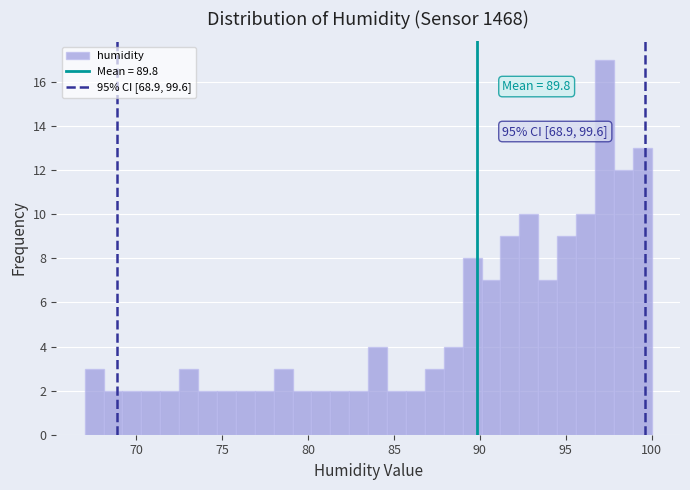

Read against the x-axis, roughly where is the centre of the tallest bar?

97.5